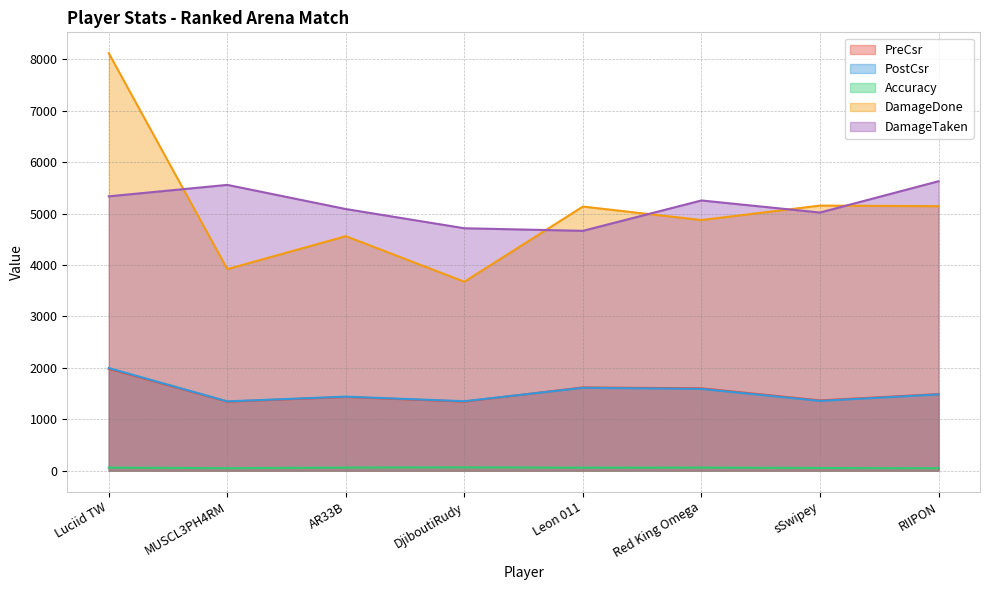

True or false: DamageDone and PostCsr intersect in this chart.

False